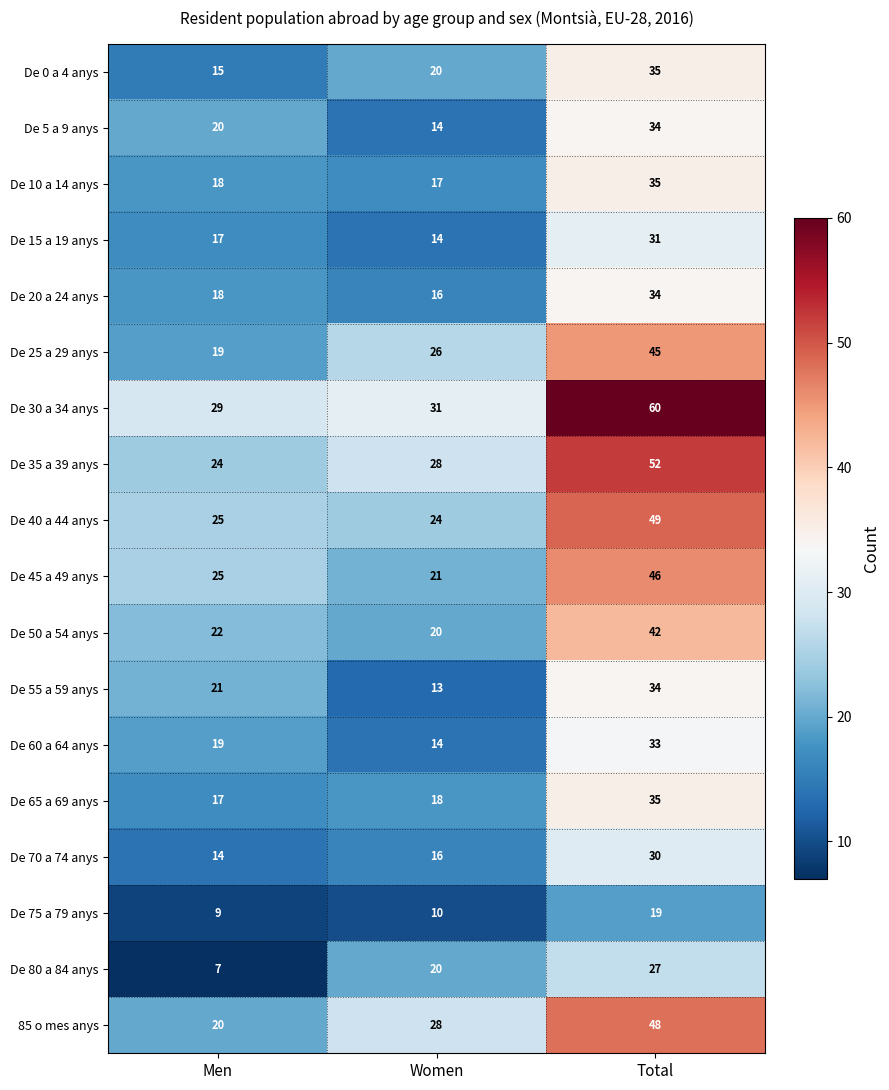

Rank the categories by De 30 a 34 anys value from lowest to highest.

Men, Women, Total